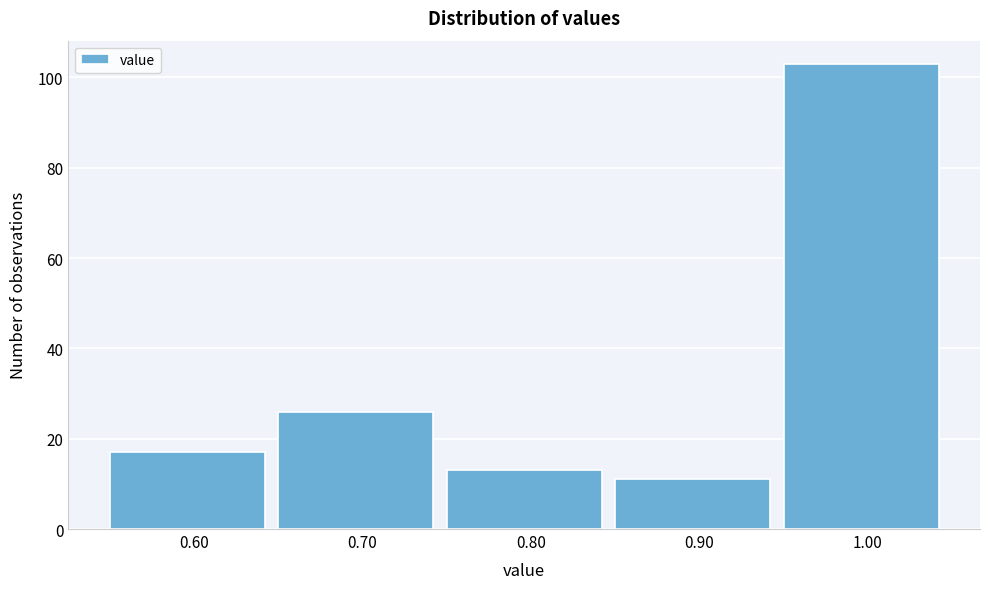

What is the height of the bar covering 0.65 to 0.75 on the x-axis? The values are not printed on the chart, so give them approximately, as read against the axis.

26